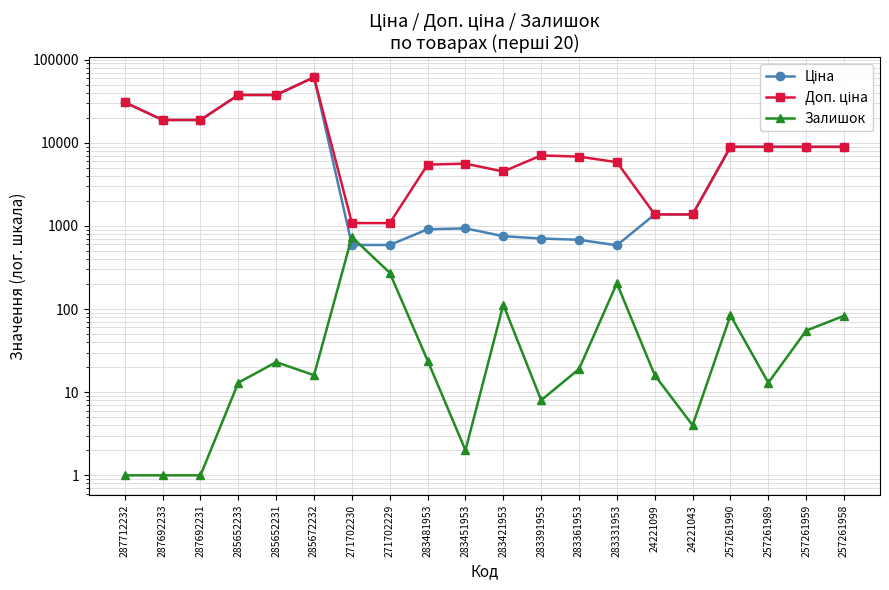

Is this an area chart (filled region under the line)?

No